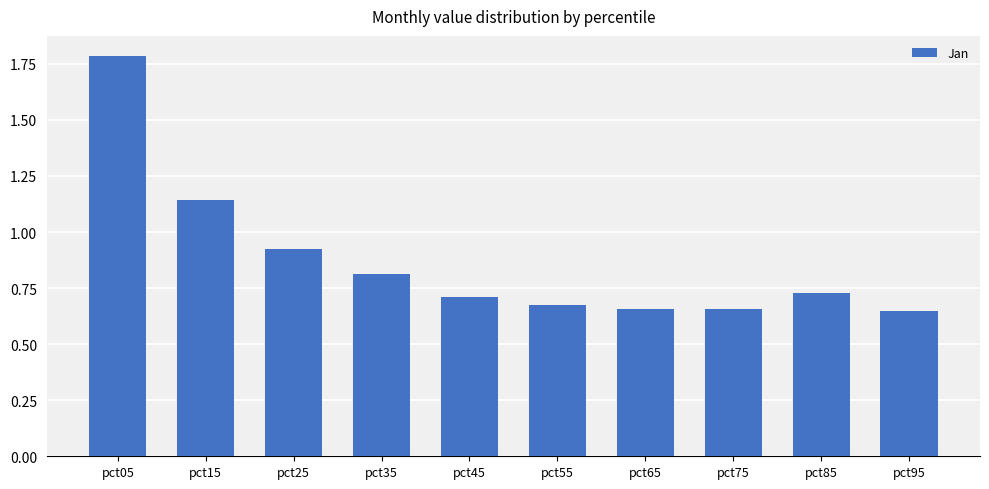

What is the sum of the values at pct35 and pct15?

2.0